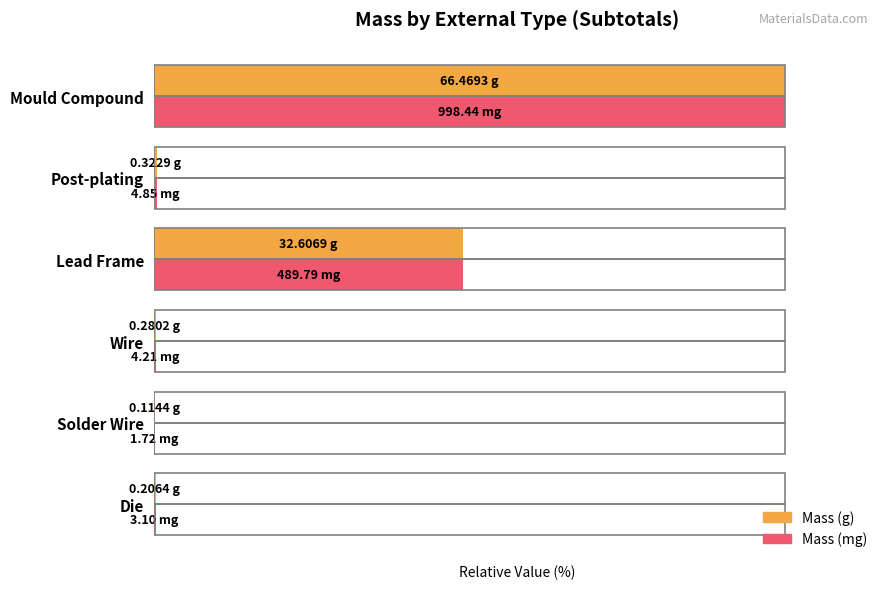

Reading right to left, transcribe all the data shown in this chart.

Mass (g): 100.0	0.5	49.1	0.4	0.2	0.3
Mass (mg): 100.0	0.5	49.1	0.4	0.2	0.3